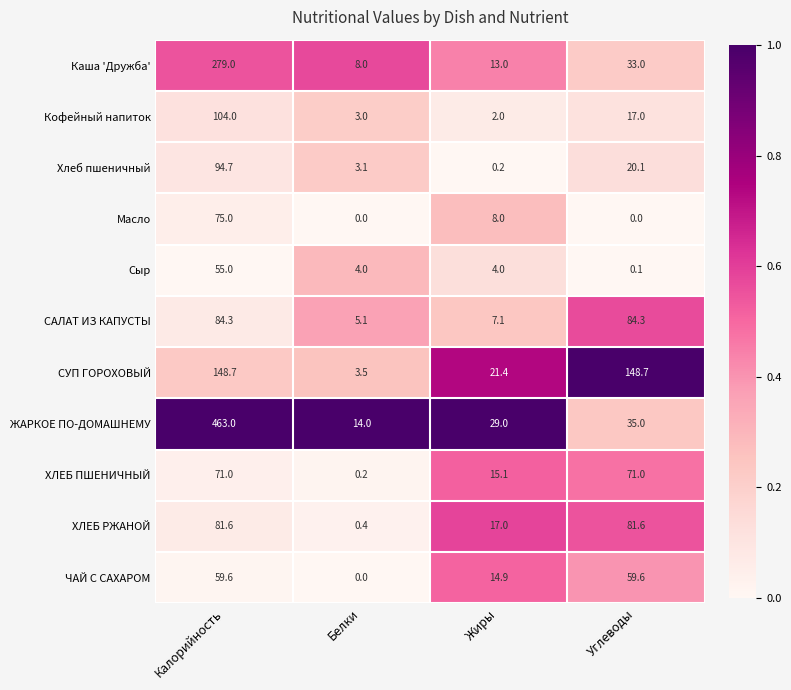

Which category has the highest value across all series?

Калорийность